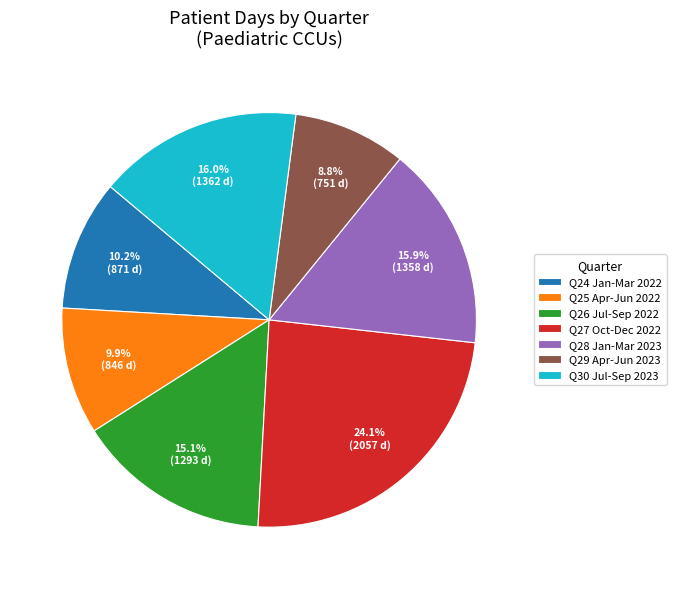

Which slice is the largest?

Q27 Oct-Dec 2022